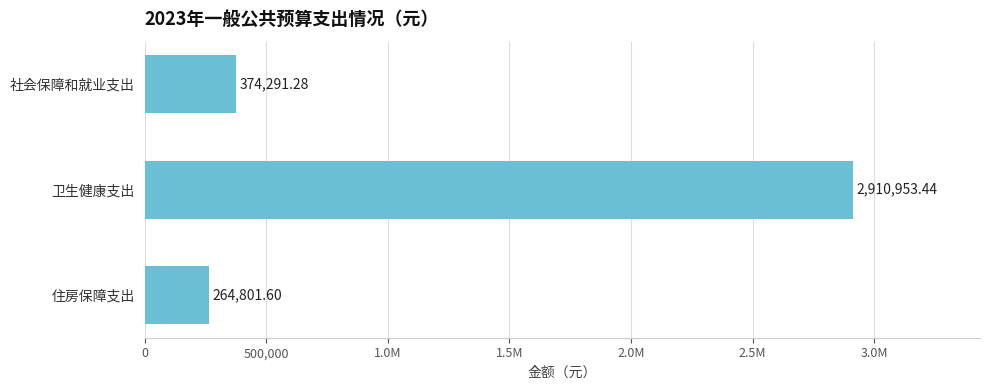

What is the difference between the second highest and minimum values?

109489.7